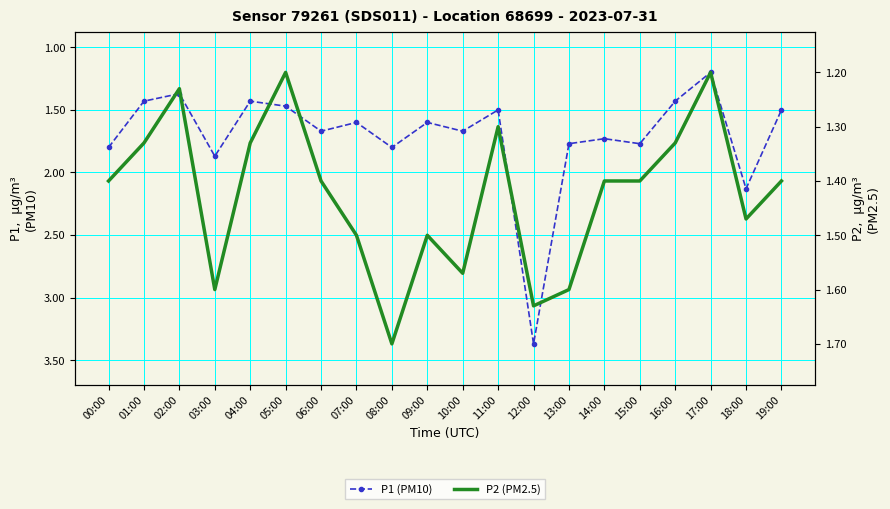

What is the average value of the P1 (PM10) series?

1.7